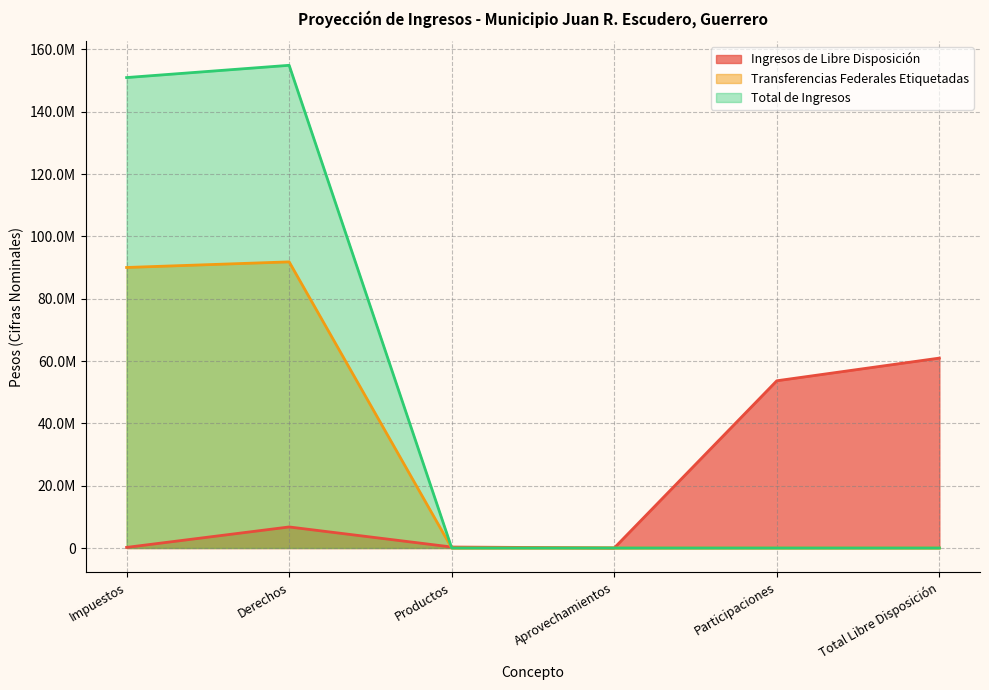

What is the label of the 4th point from the right?

Productos